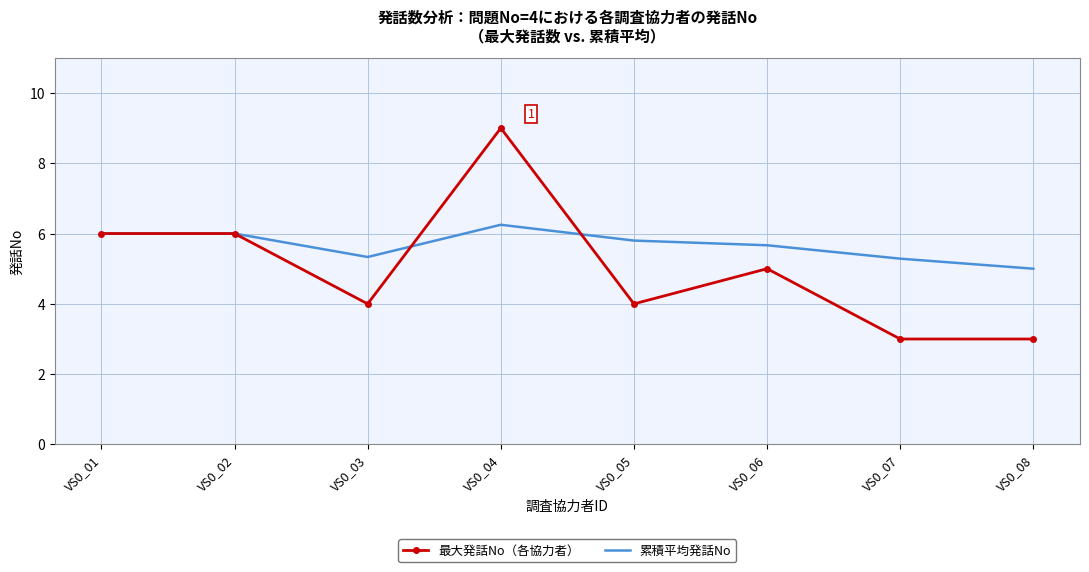

List the series in order of their overall mean, highest first.

累積平均発話No, 最大発話No（各協力者）